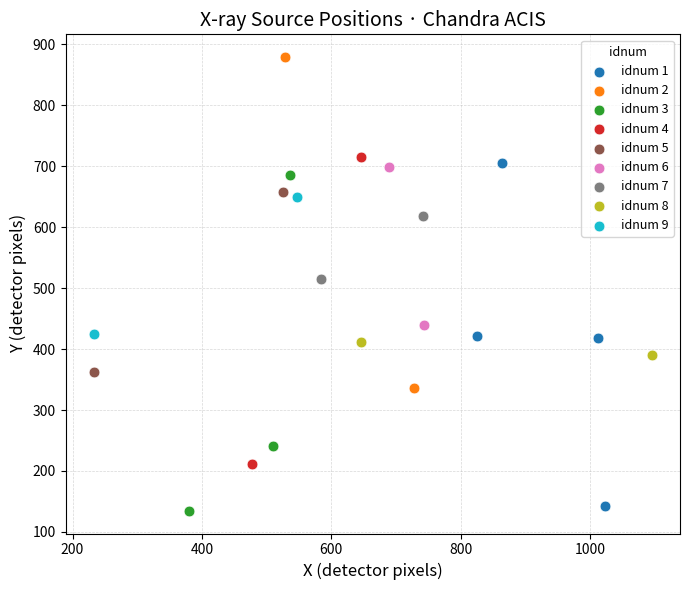

Which series reaches the maximum Y coordinate?

idnum 2